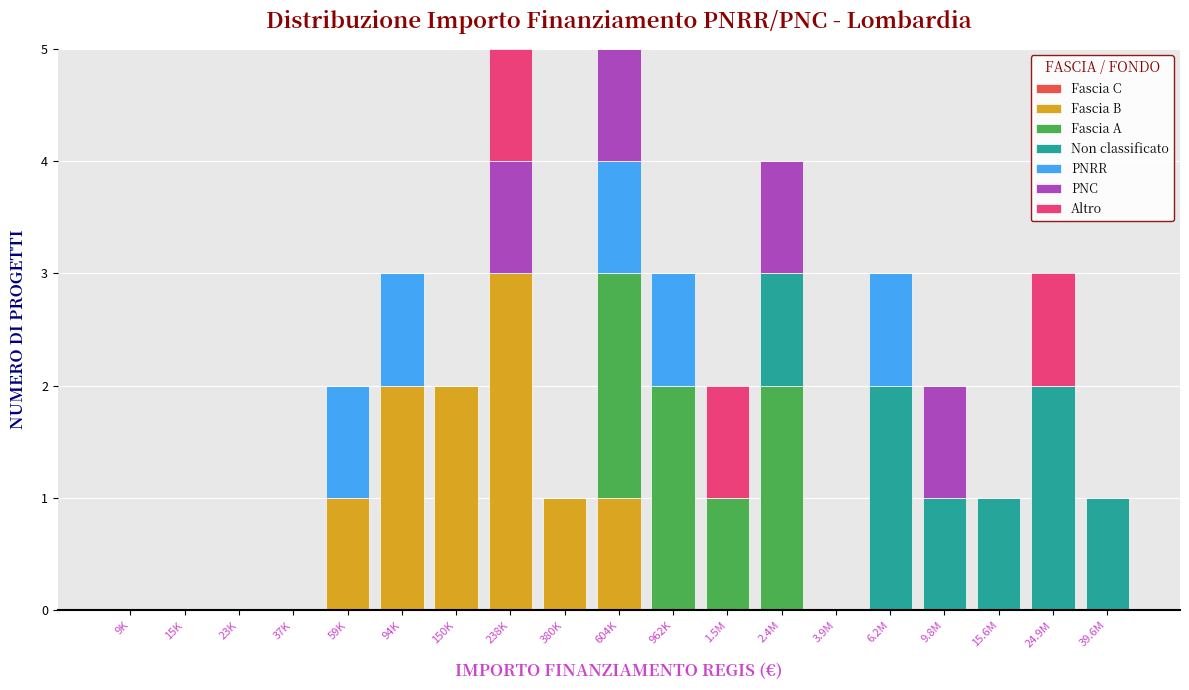

At which label does Fascia B reach its peak?

238K